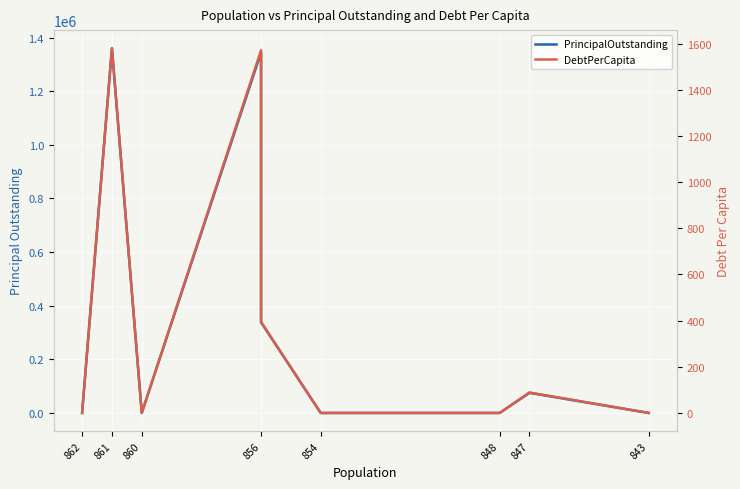

True or false: PrincipalOutstanding and DebtPerCapita cross at least once.

False